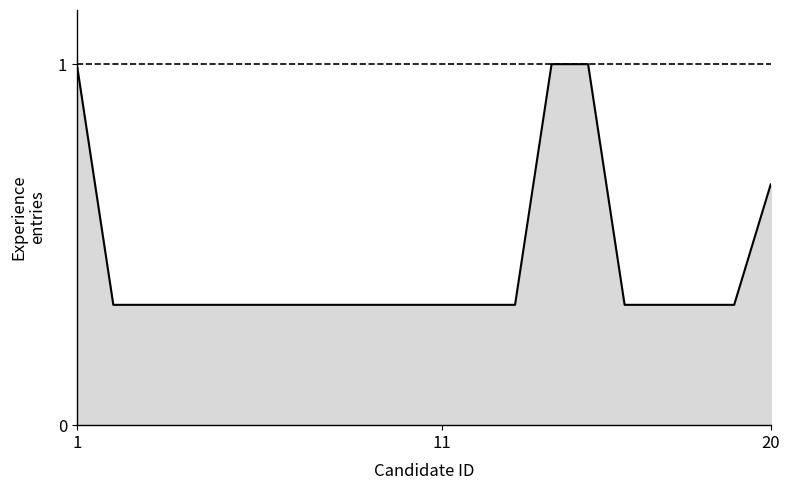

What is the maximum value shown in the chart?

1.0